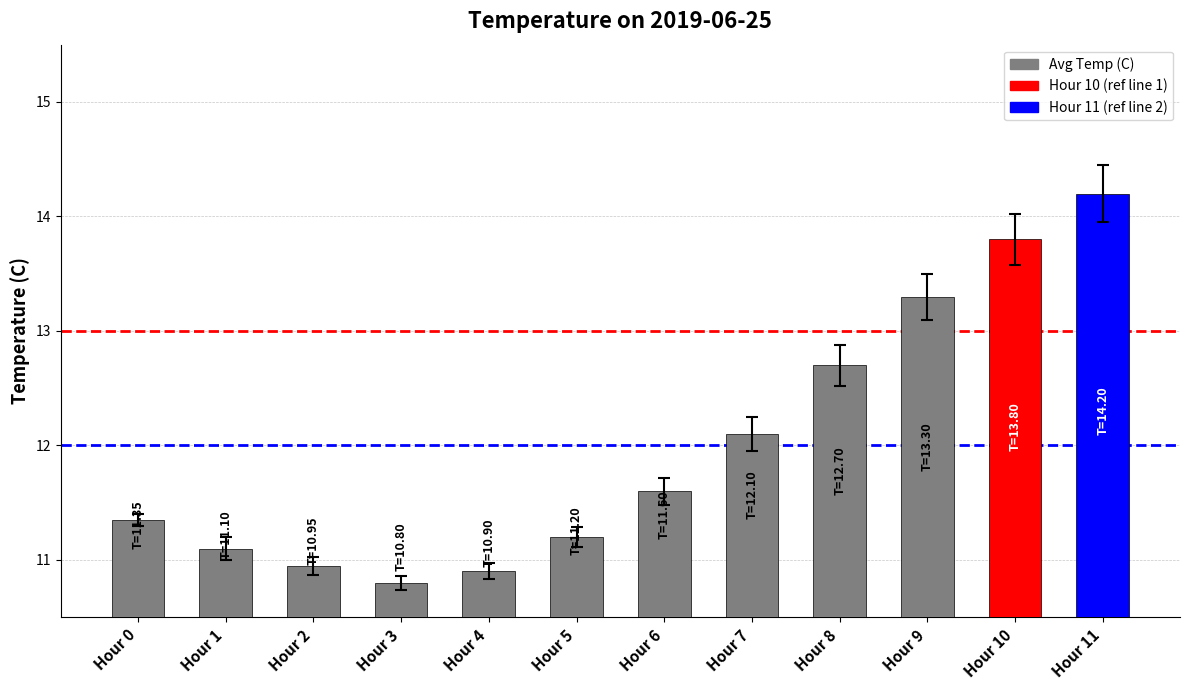

List the labels in order of value, largest first.

Hour 11, Hour 10, Hour 9, Hour 8, Hour 7, Hour 6, Hour 0, Hour 5, Hour 1, Hour 2, Hour 4, Hour 3